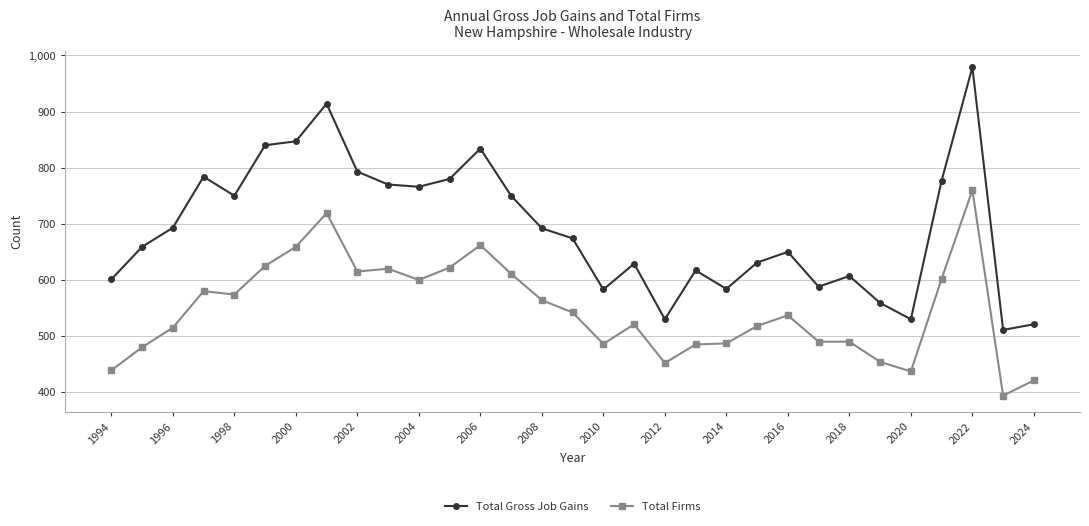

Which series has the largest total across all categories?

Total Gross Job Gains